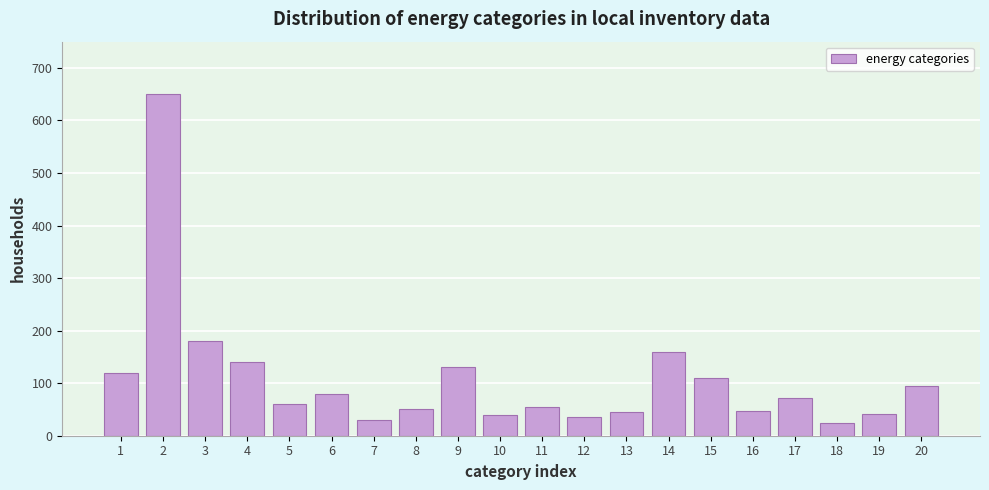

What is the sum of all values?

2167